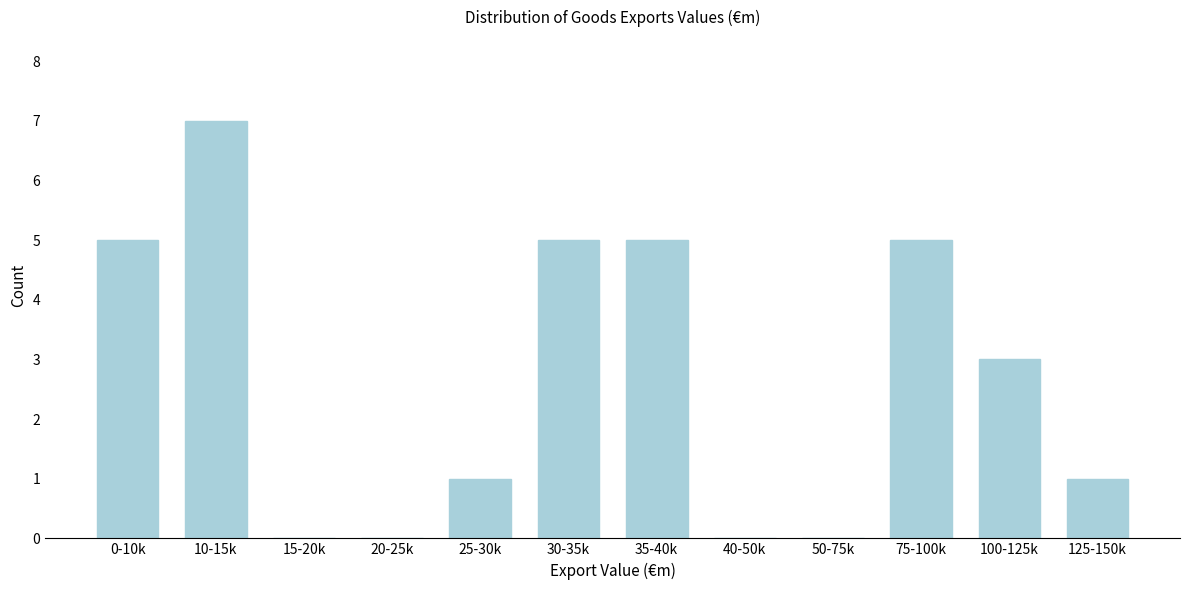

Reading right to left, extract all data points from this chart.

125-150k=1	100-125k=3	75-100k=5	50-75k=0	40-50k=0	35-40k=5	30-35k=5	25-30k=1	20-25k=0	15-20k=0	10-15k=7	0-10k=5